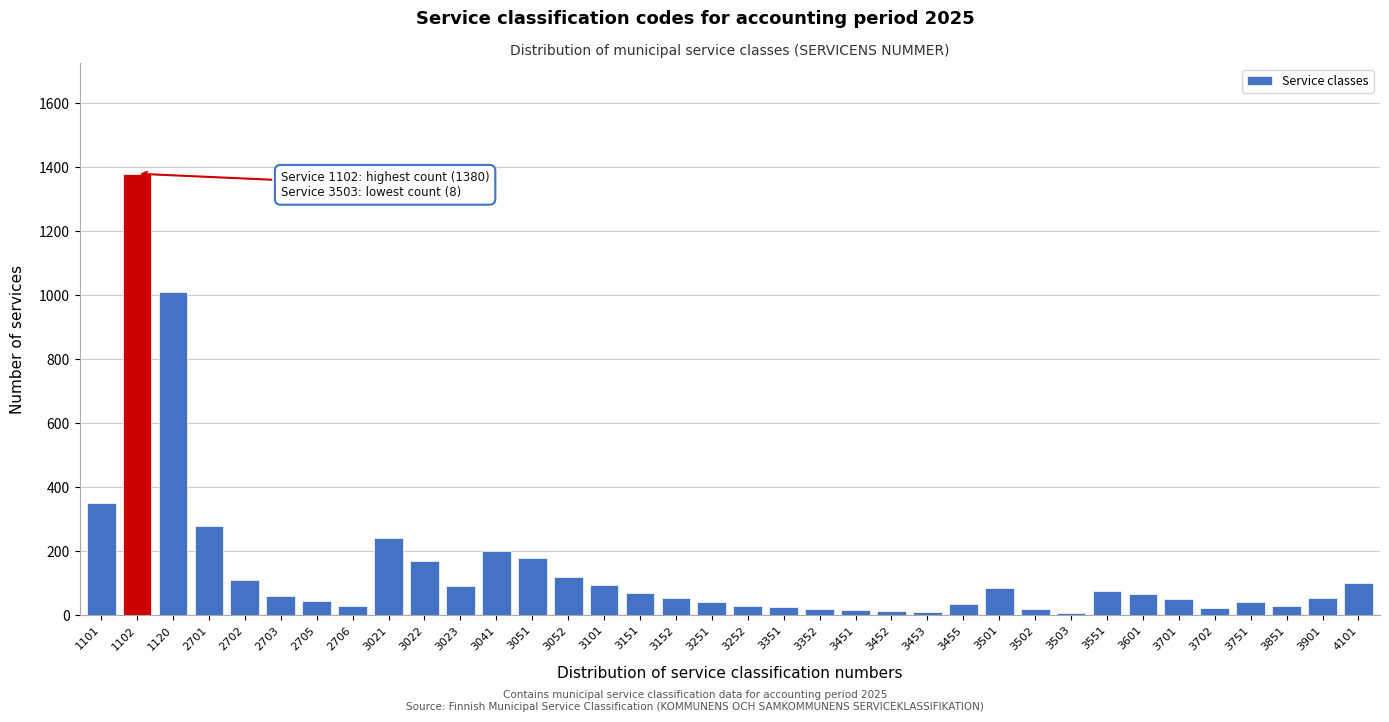

What is the average value?

145